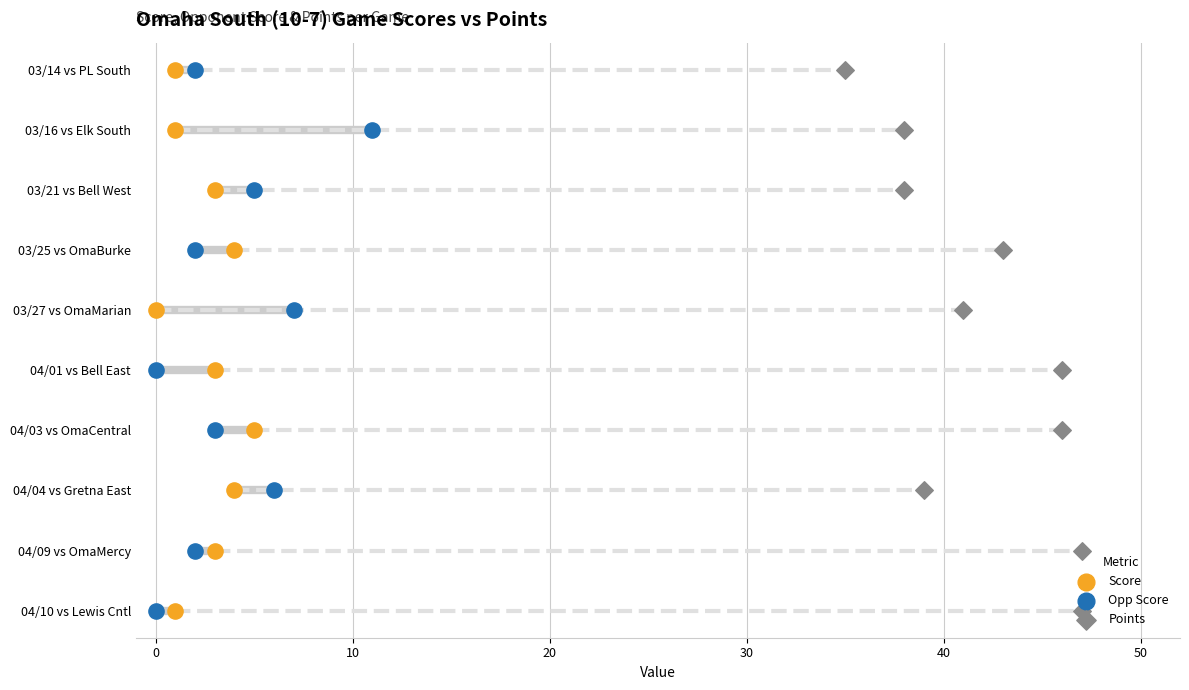

What are all the series names shown in the legend?

Score, Opp Score, Points